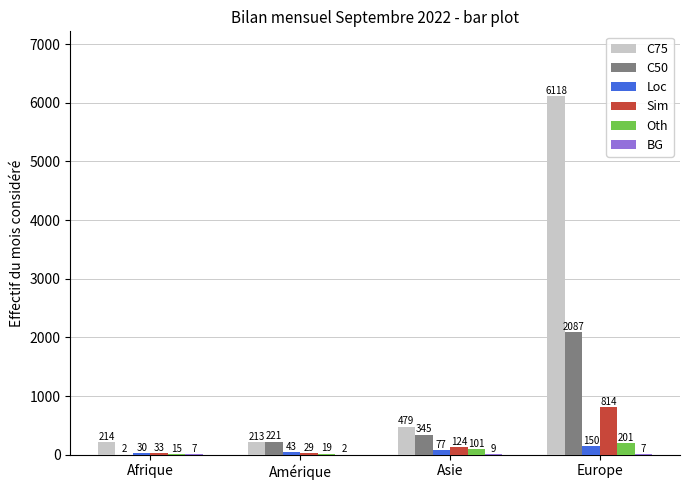

What is the sum of the C50 values at Amérique and Afrique?

223